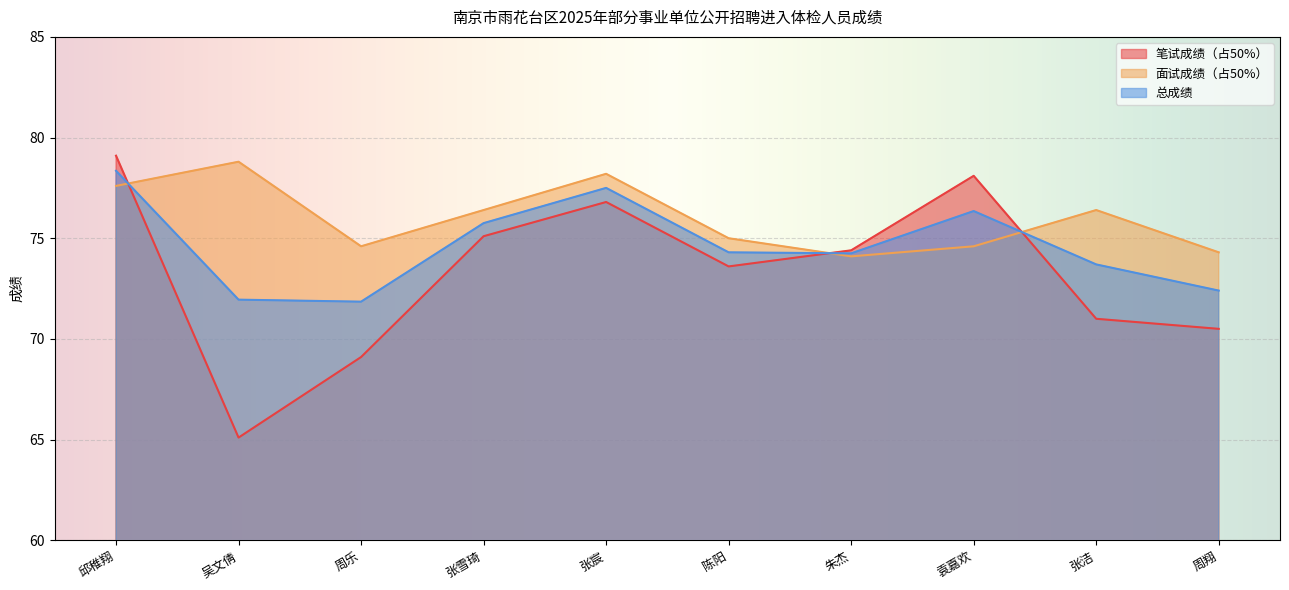

List the series in order of their overall mean, highest first.

面试成绩（占50%）, 总成绩, 笔试成绩（占50%）